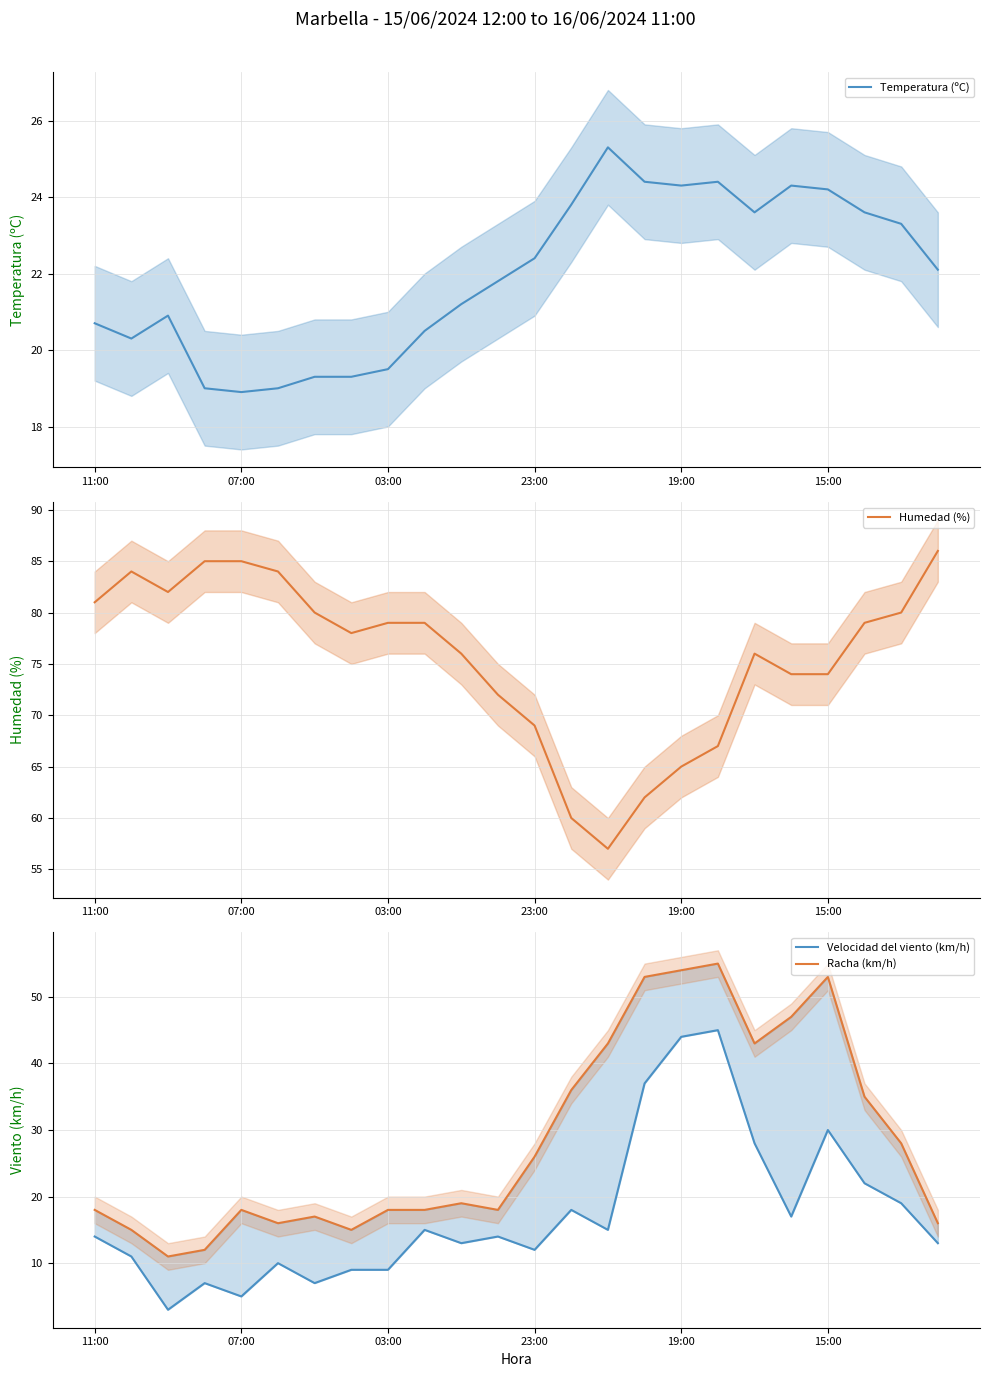

Where is Humedad (%) nearest to the value 71?

11